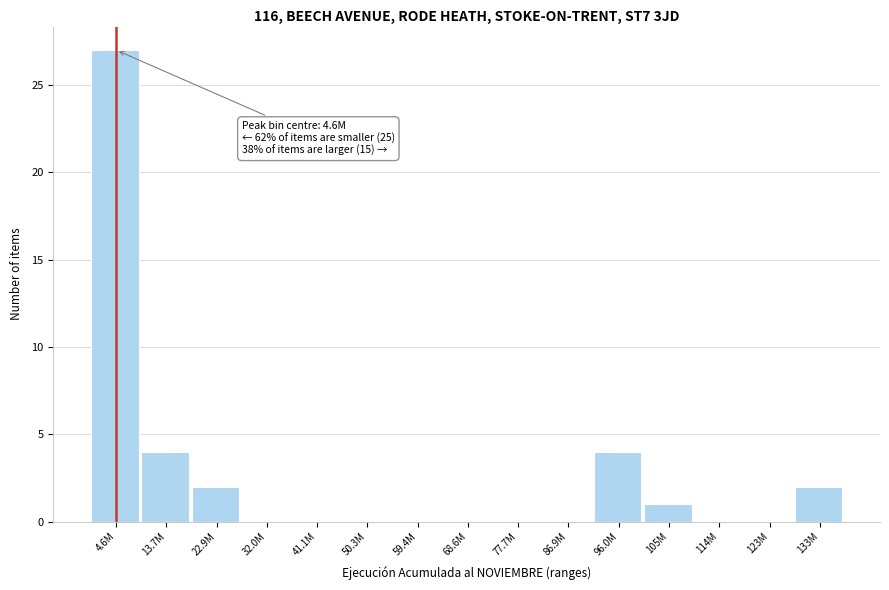

Reading left to right, list all the values displayed in this chart.

4.6M=27	13.7M=4	22.9M=2	32.0M=0	41.1M=0	50.3M=0	59.4M=0	68.6M=0	77.7M=0	86.9M=0	96.0M=4	105M=1	114M=0	123M=0	133M=2